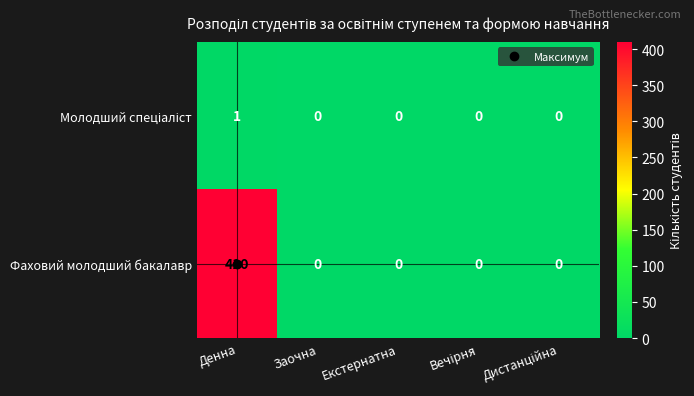

What is the greatest value displayed?

410